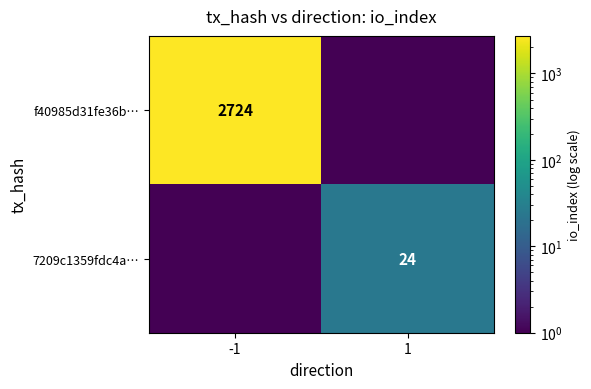

What is the difference between the highest and lowest values at -1?

2723.5